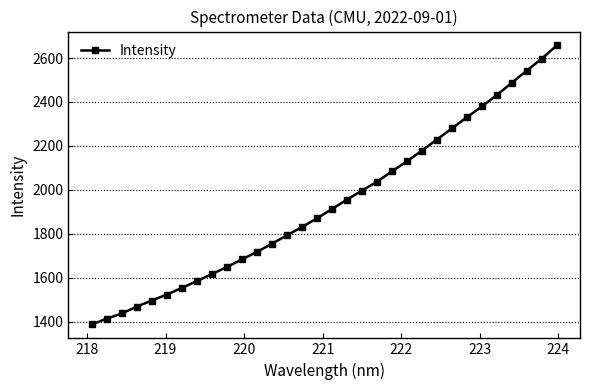

What is the sum of all values?

61997.9